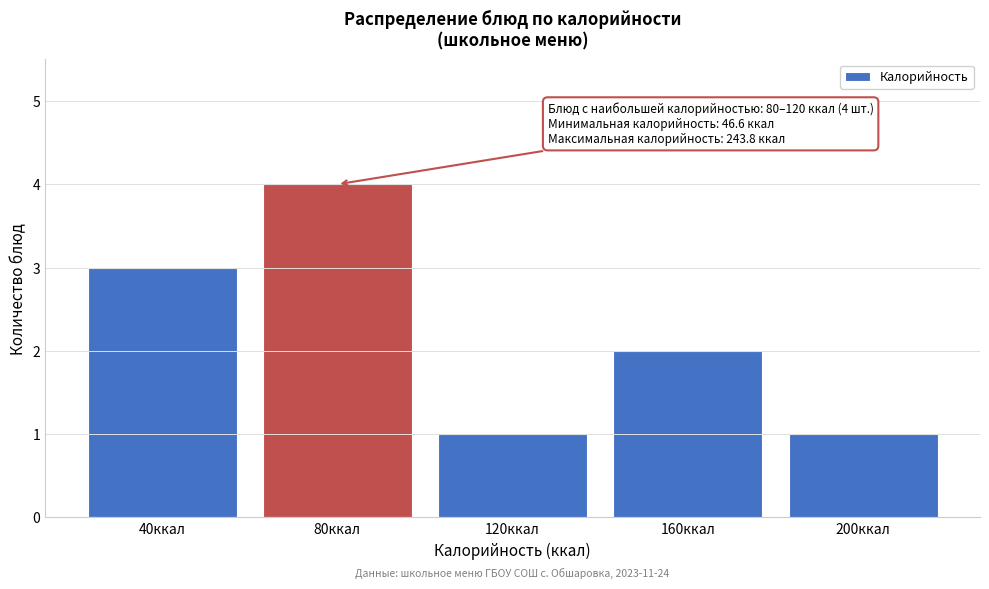

Reading right to left, transcribe all the data shown in this chart.

200ккал=1	160ккал=2	120ккал=1	80ккал=4	40ккал=3